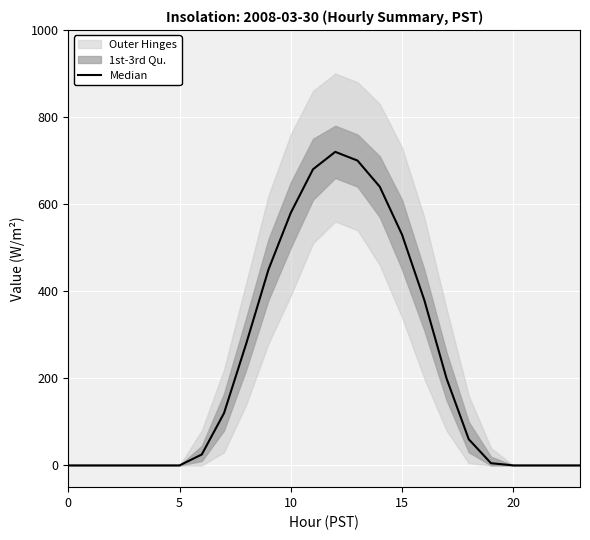

The value at 21 is 0. True or false?

True